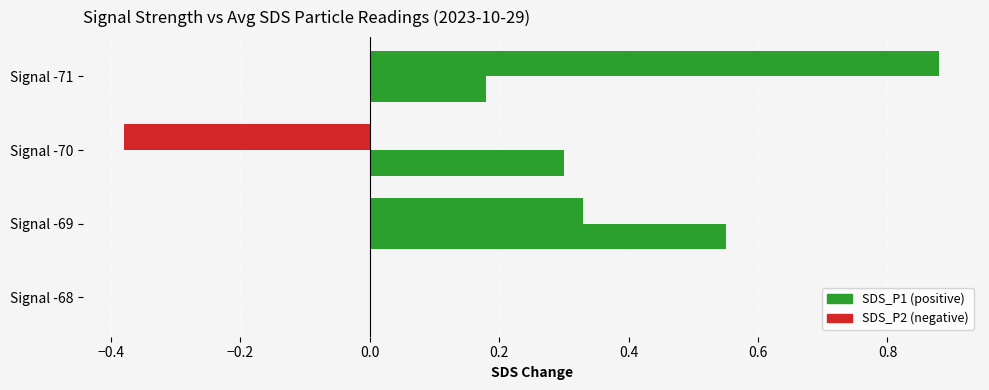

What are all the series names shown in the legend?

SDS_P1, SDS_P2